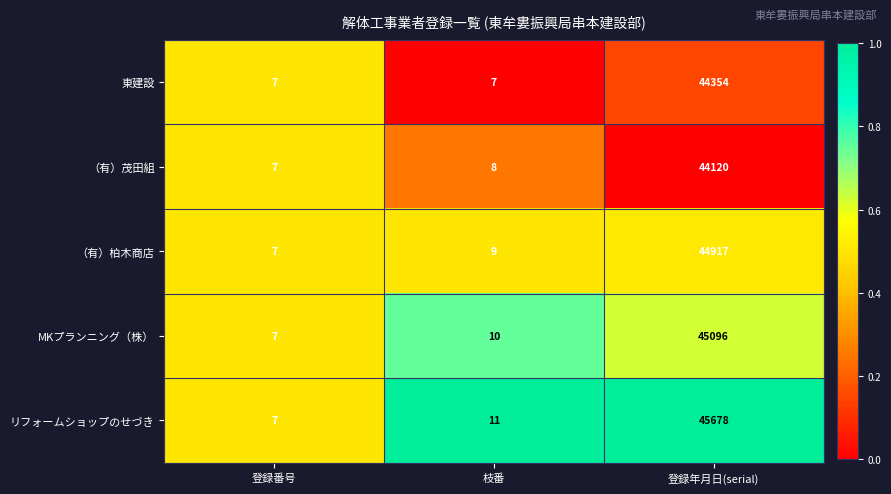

Reading right to left, list all the values displayed in this chart.

東建設: 登録年月日(serial)=44354	枝番=7	登録番号=7
（有）茂田組: 登録年月日(serial)=44120	枝番=8	登録番号=7
（有）柏木商店: 登録年月日(serial)=44917	枝番=9	登録番号=7
MKプランニング（株）: 登録年月日(serial)=45096	枝番=10	登録番号=7
リフォームショップのせづき: 登録年月日(serial)=45678	枝番=11	登録番号=7